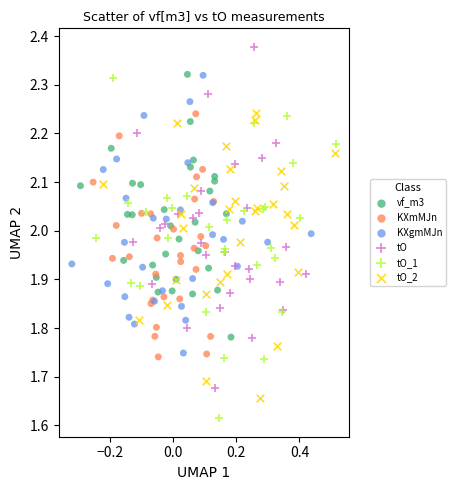

Which series reaches the minimum Y coordinate?

tO_1